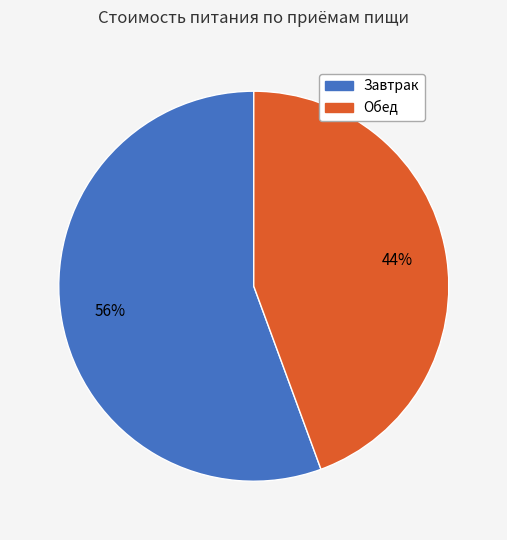

To the nearest percent, what is the average slice percentage?

50%